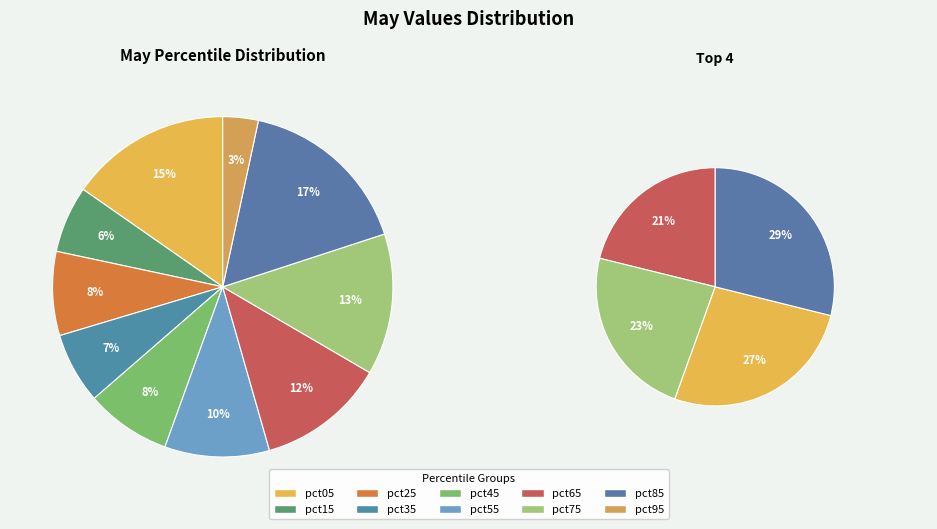

What is the smallest slice in the pie chart?

pct95